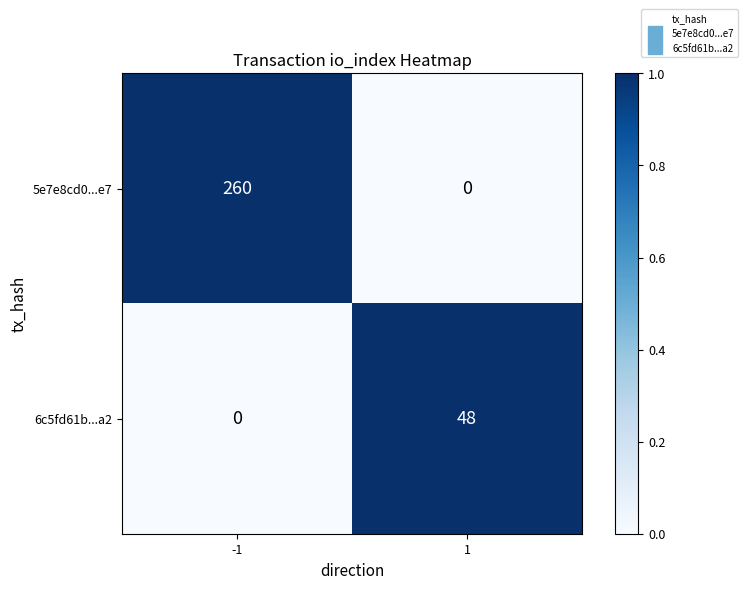

At which category does the chart reach its peak across all series?

-1